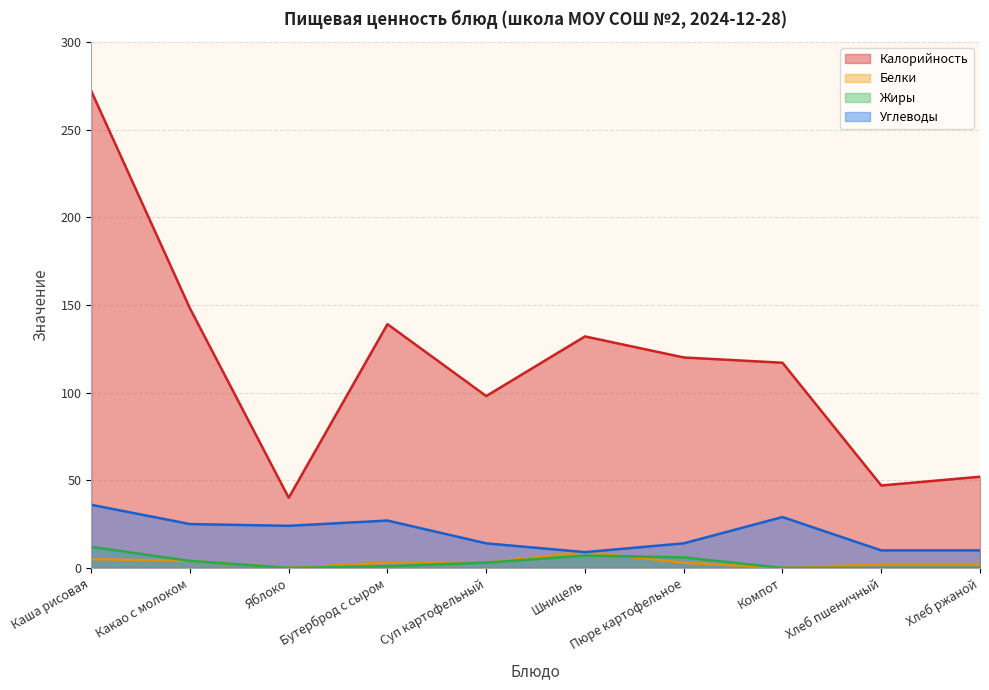

How many interior local peaks does the Углеводы series have?

2